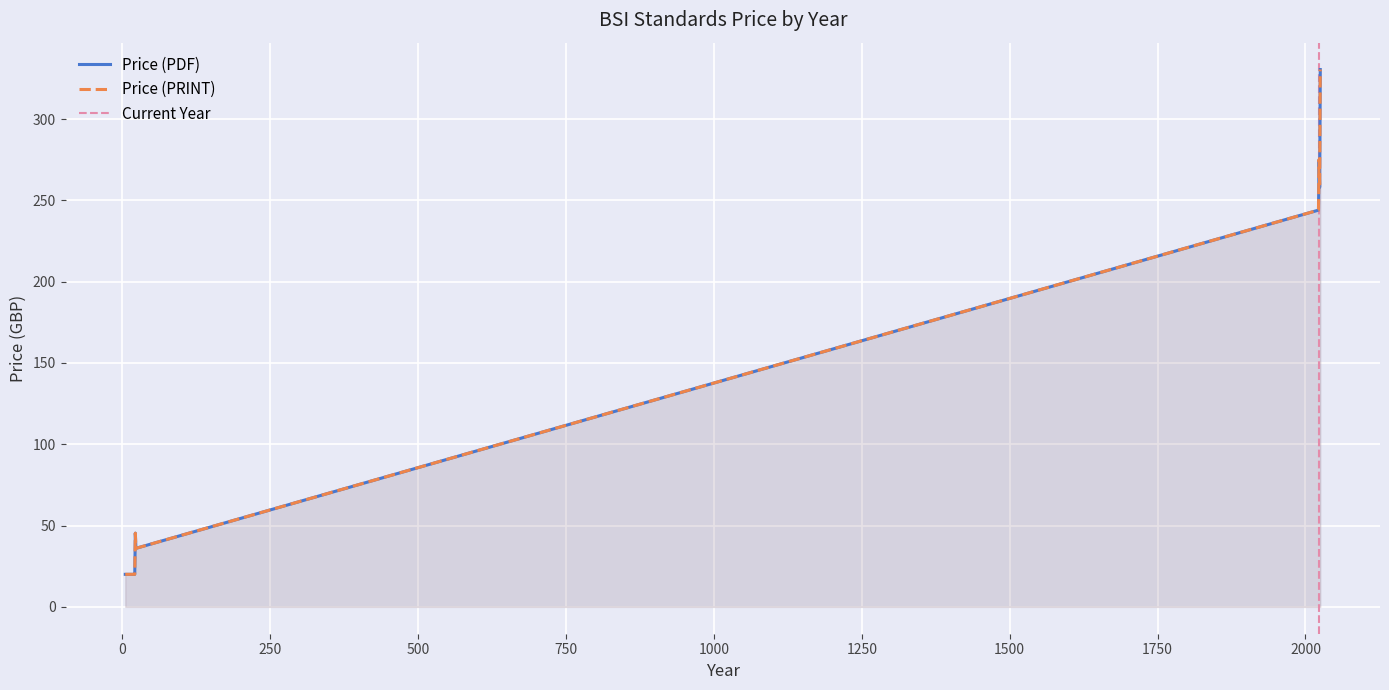

The Price (PDF) series shows 486 at 2023. True or false?

False